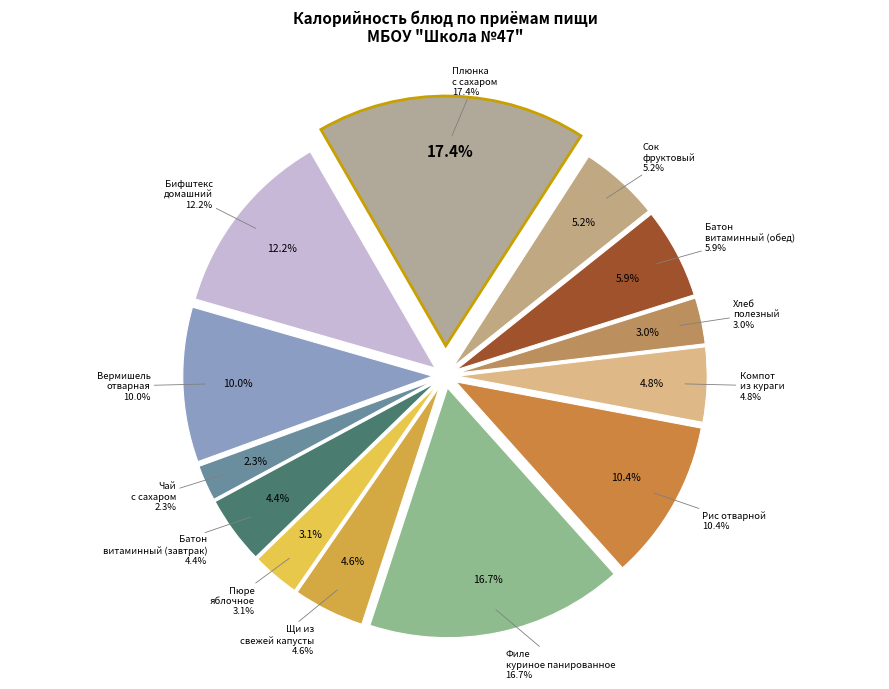

Which category has the smallest portion of the pie?

Чай с сахаром